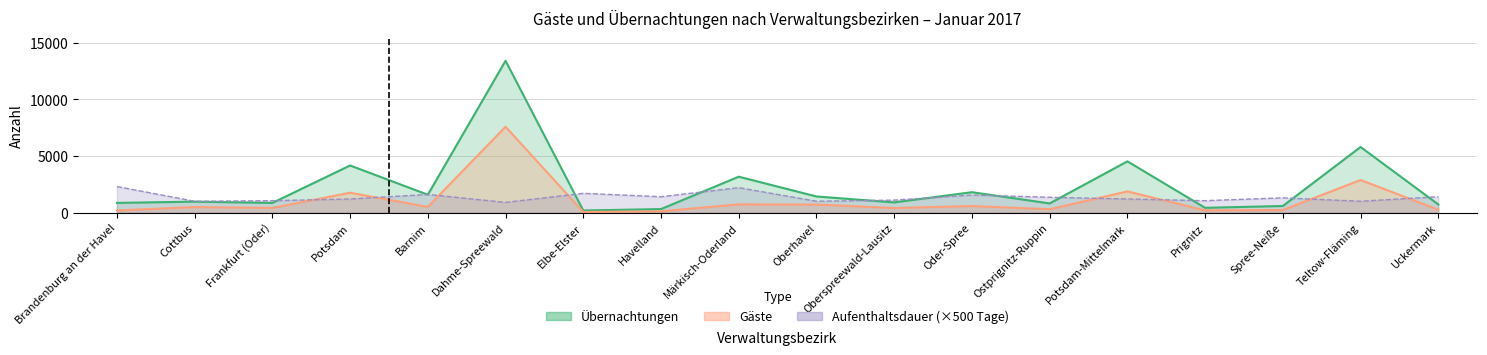

What position from the right is Frankfurt (Oder)?

16